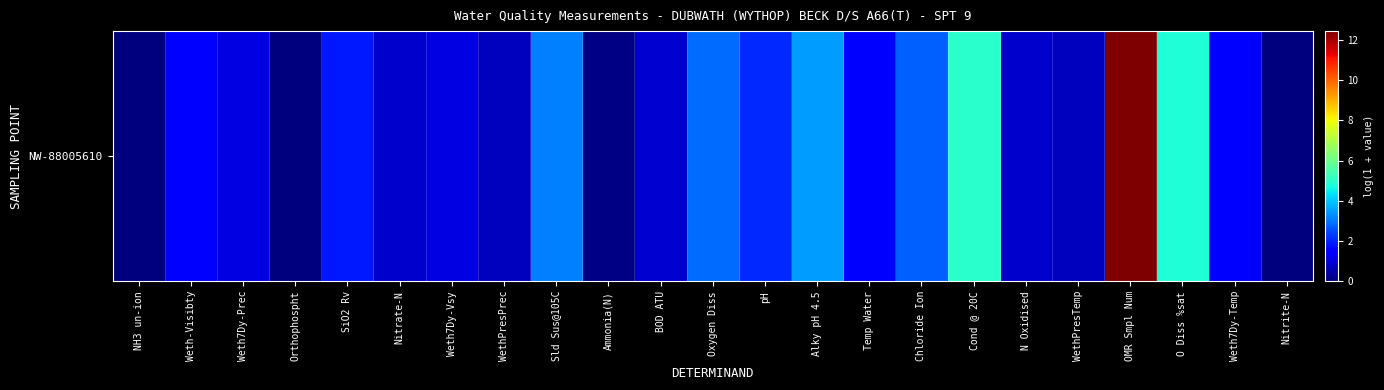

What is the sum of the values at Nitrite-N and N Oxidised?

0.9